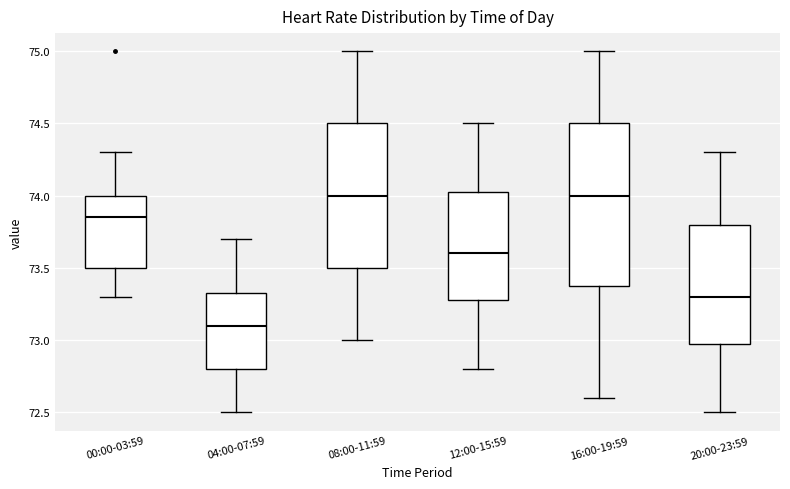

Reading left to right, read every box against the y-axis: the position of its median line, the range the box covers, and the ends of its whiskers. The values are not printed on the chart, so give them approximately, as read against the axis.

00:00-03:59: median 73.85, box 73.50 to 74.00, whiskers 73.30 to 74.30
04:00-07:59: median 73.10, box 72.80 to 73.35, whiskers 72.50 to 73.70
08:00-11:59: median 74.00, box 73.50 to 74.50, whiskers 73.00 to 75.00
12:00-15:59: median 73.60, box 73.30 to 74.05, whiskers 72.80 to 74.50
16:00-19:59: median 74.00, box 73.40 to 74.50, whiskers 72.60 to 75.00
20:00-23:59: median 73.30, box 73.00 to 73.80, whiskers 72.50 to 74.30